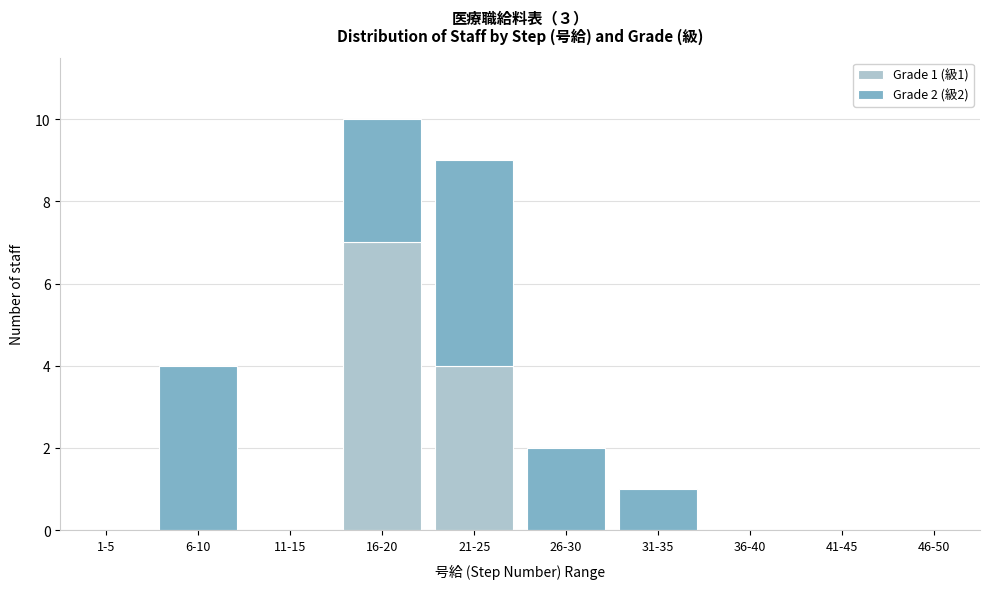

Reading right to left, transcribe the values for Grade 1 (級1).

46-50=0	41-45=0	36-40=0	31-35=0	26-30=0	21-25=4	16-20=7	11-15=0	6-10=0	1-5=0